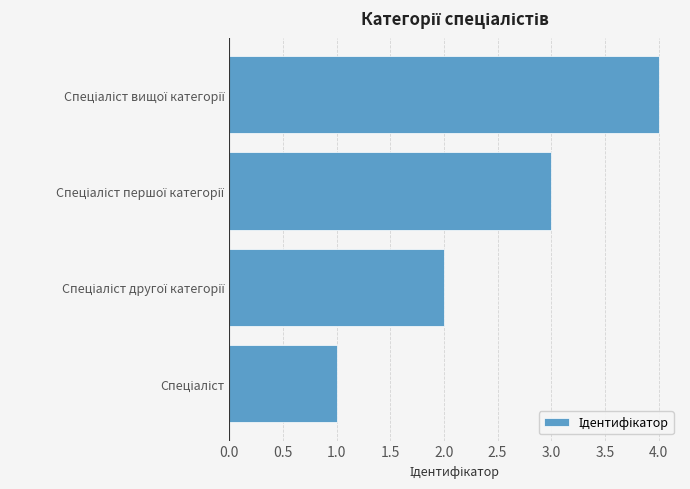

What is the sum of all values?

10